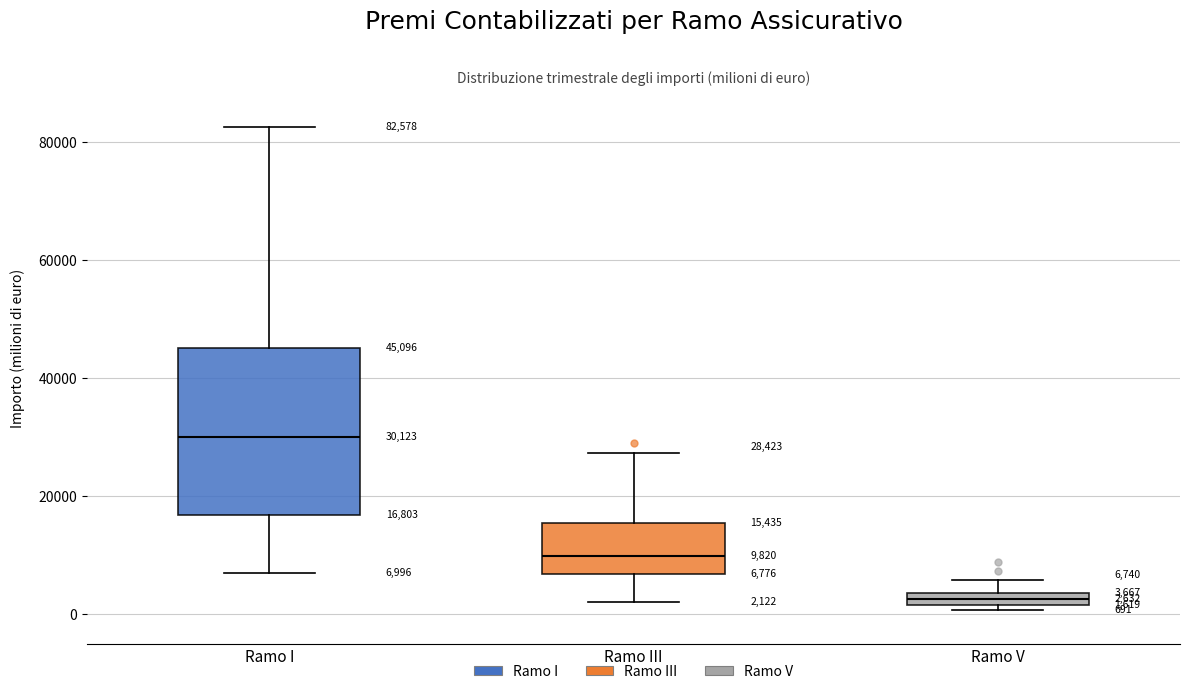

Which box's median line is the highest?

Ramo I